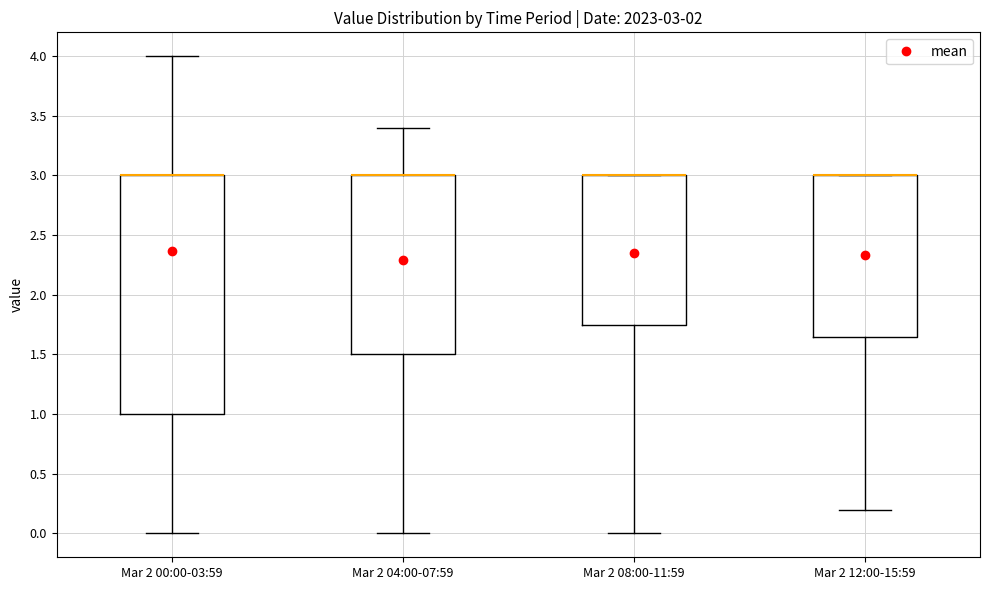

Which box is the tallest, from its lower edge to its upper edge?

Mar 2 00:00-03:59